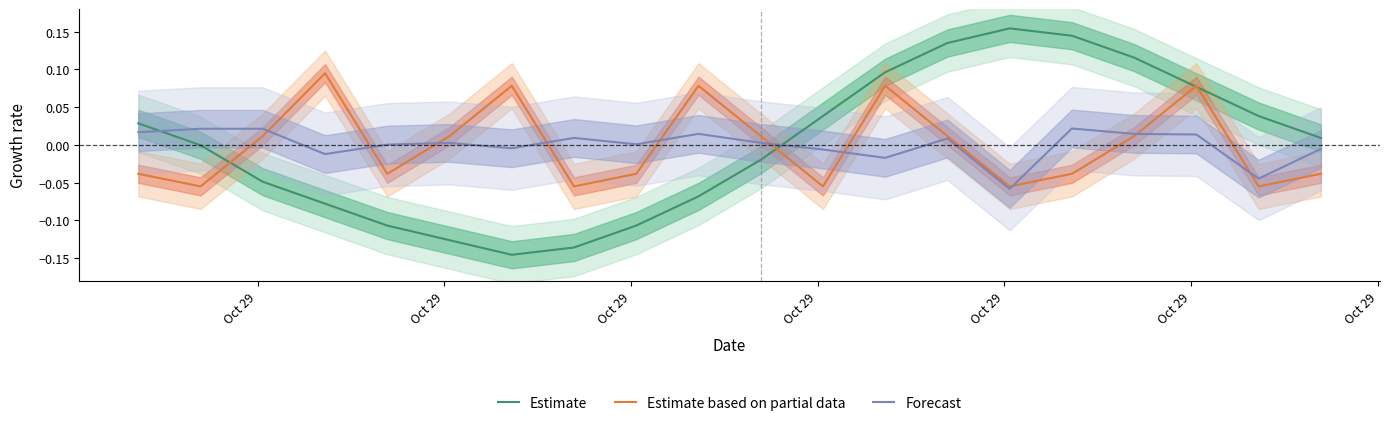

True or false: Forecast and Estimate cross at least once.

True